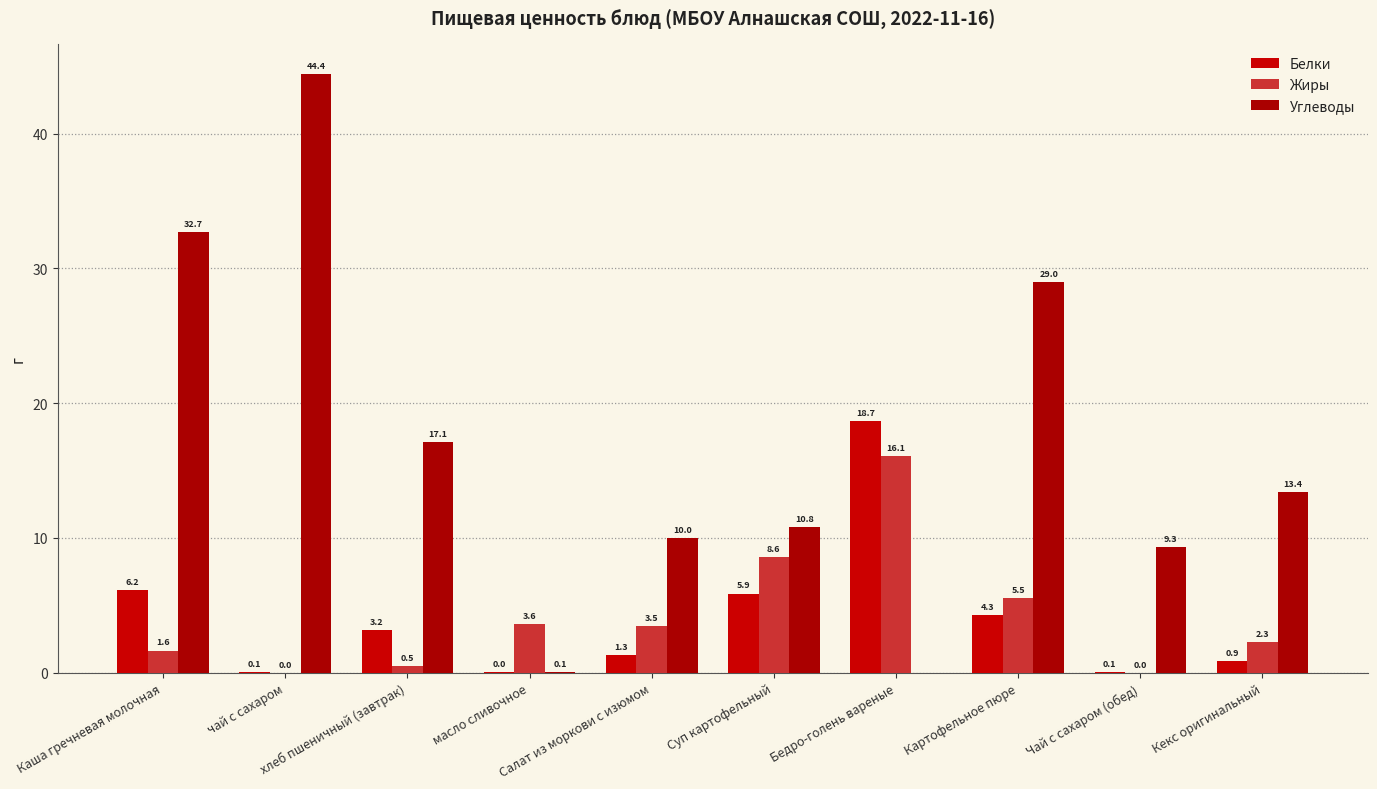

What is the difference between the second highest and second lowest values in the Жиры series?

8.6